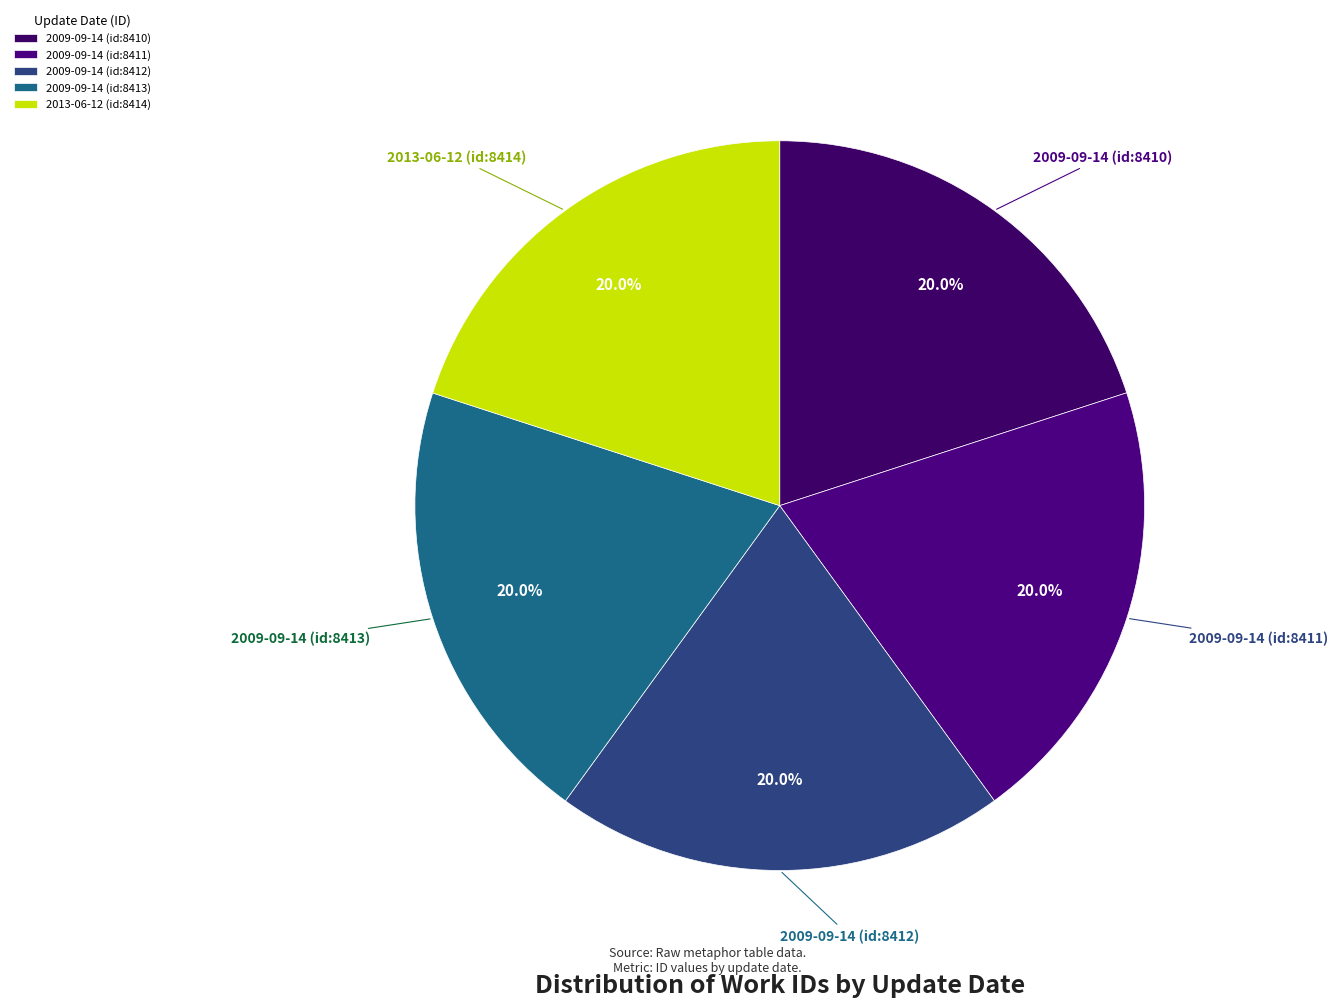

Combined, do 2013-06-12 (id:8414) and 2009-09-14 (id:8411) account for over 50%?

No